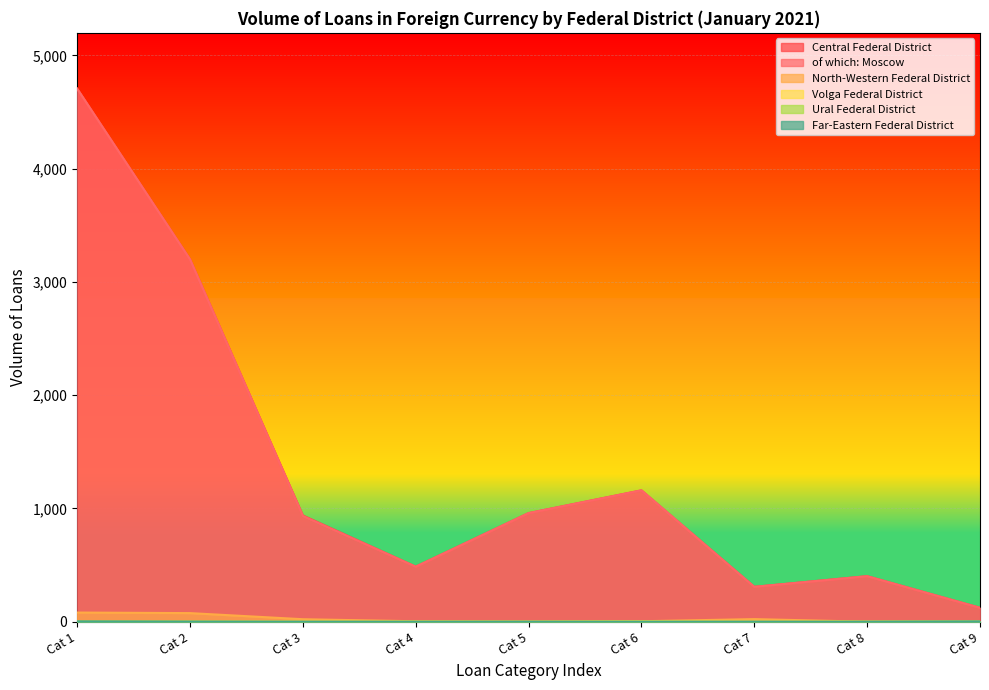

The of which: Moscow series shows 5083 at Cat 2. True or false?

False